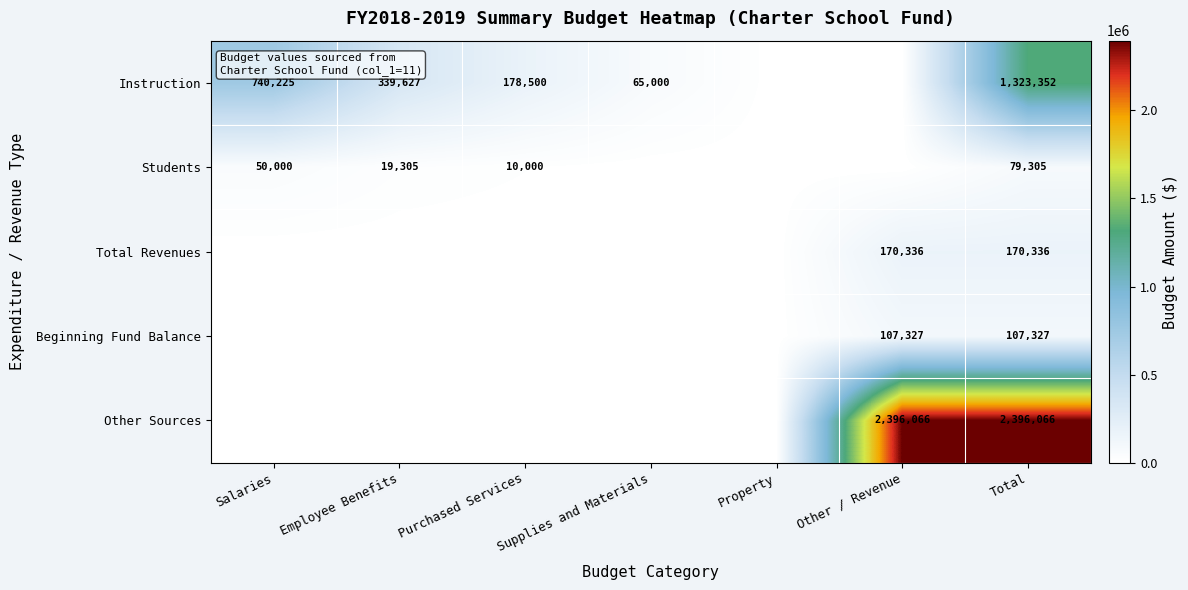

True or false: Instruction has a value of 339627 at Employee Benefits.

True